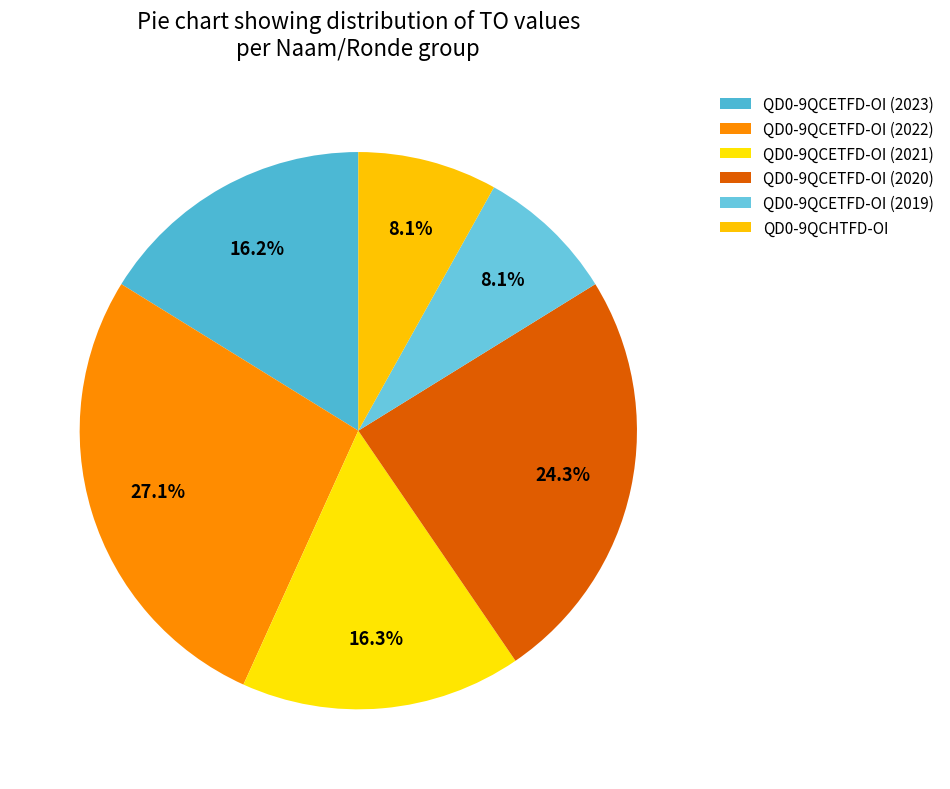

Does any single category account for the majority?

No